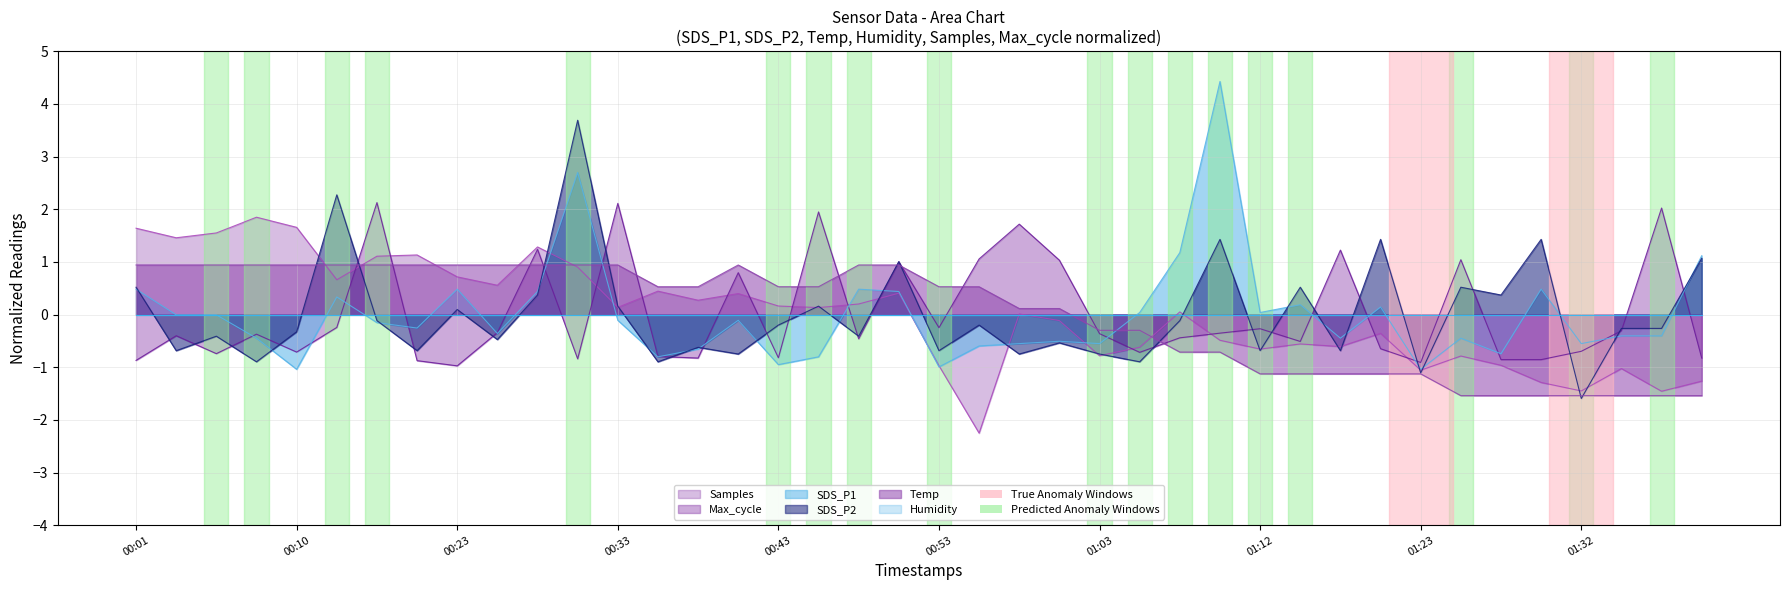

What position from the left is 01:28?

35